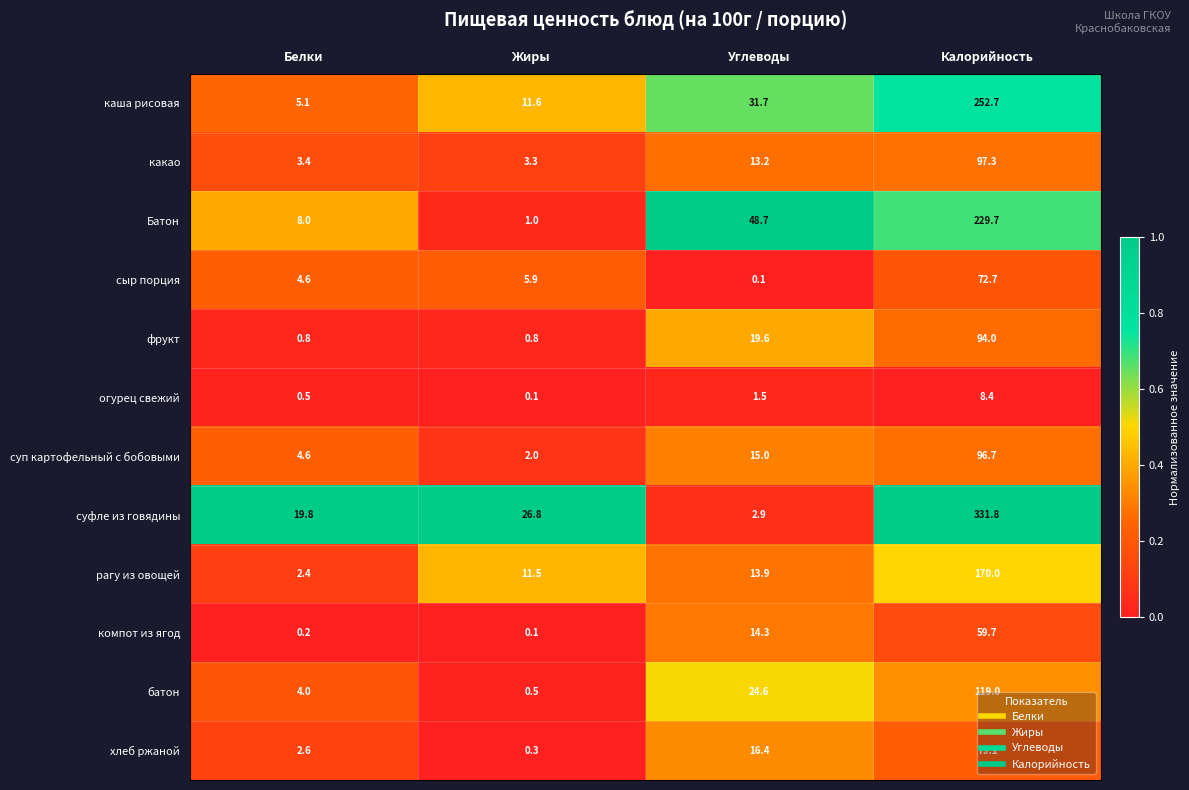

Which series has the largest range (max minus min)?

суфле из говядины